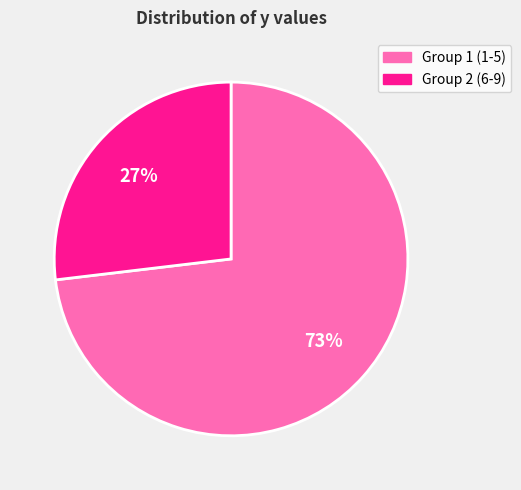

Does any single category account for the majority?

Yes